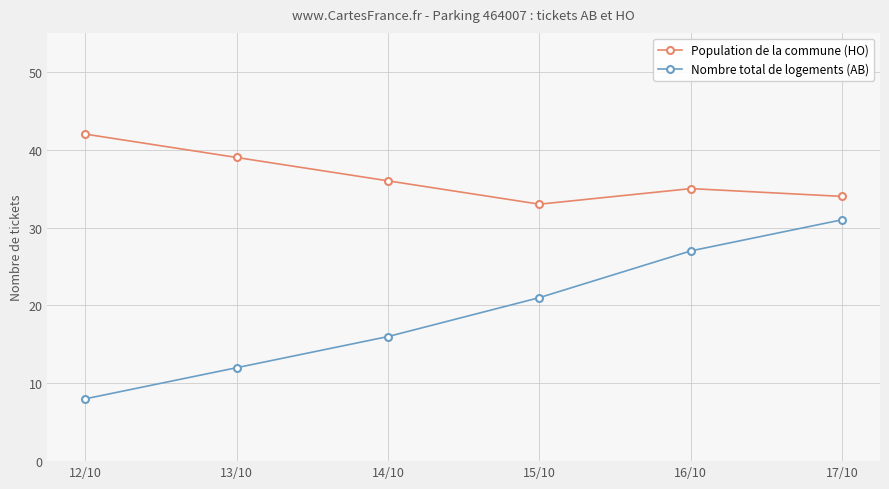

At 12/10, list the series in order from largest to smallest.

Population de la commune (HO), Nombre total de logements (AB)